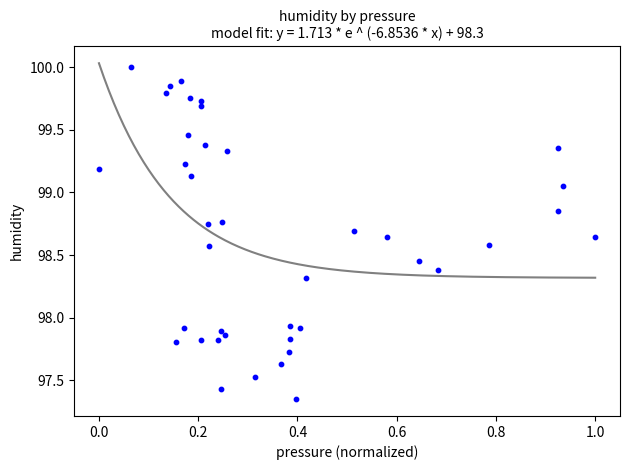

Count the number of points in this scatter plot.

40